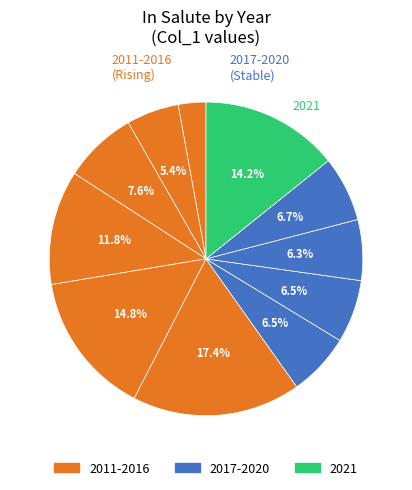

Count the number of slices in the pie.

11